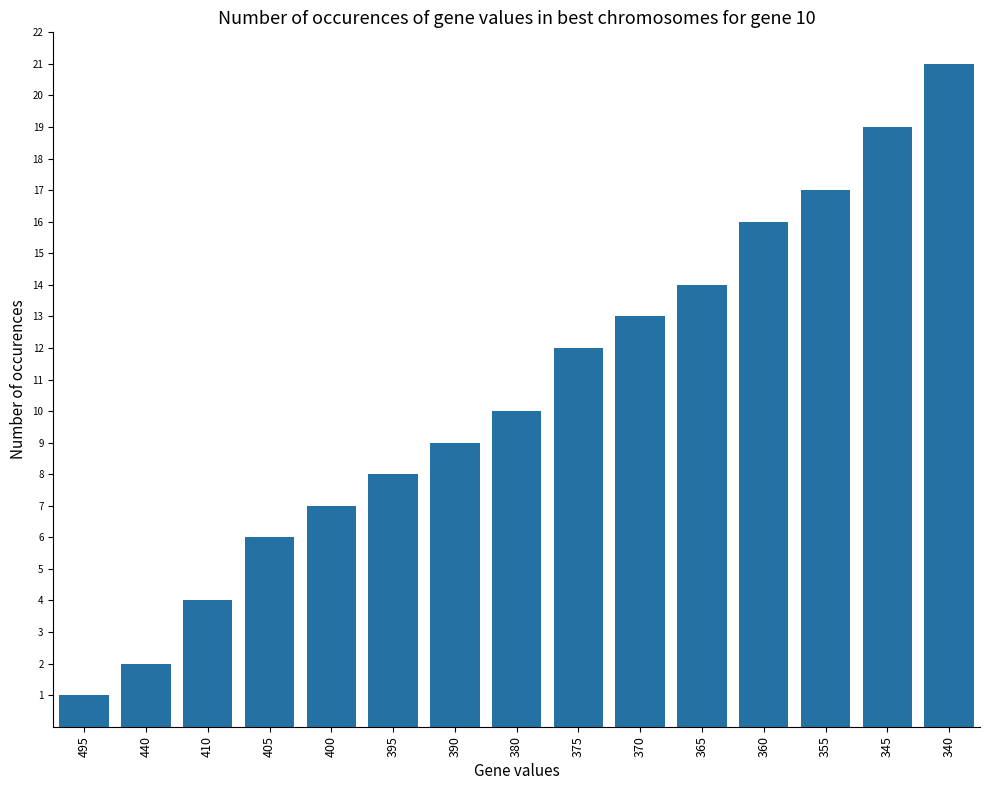

Which category has the highest value across all series?

340